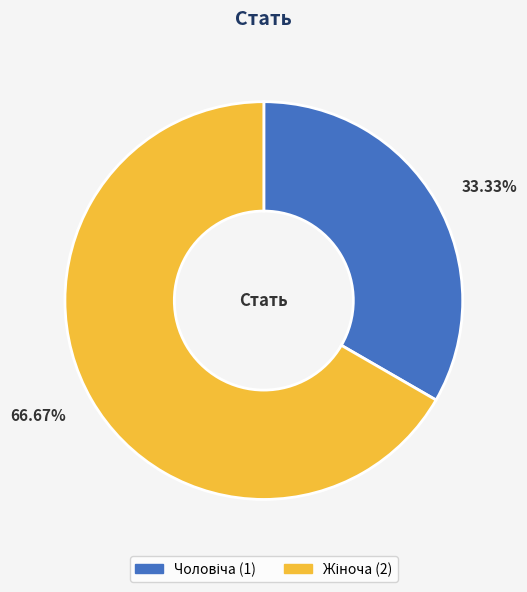

Is there any slice that represents more than half of the pie?

Yes